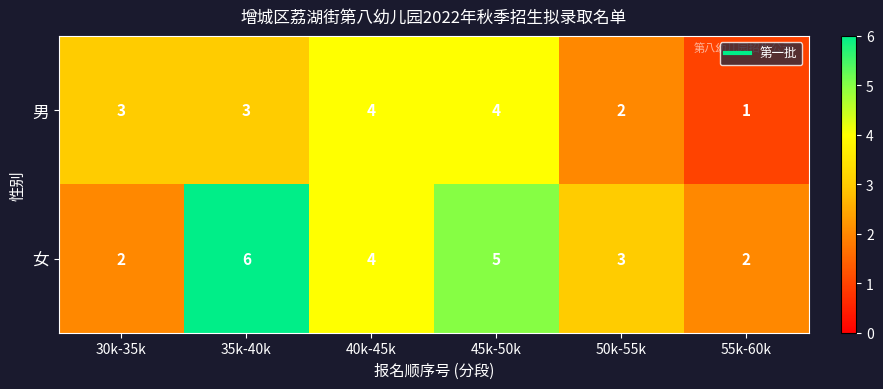

Rank the series by their maximum value, from lowest to highest.

男, 女